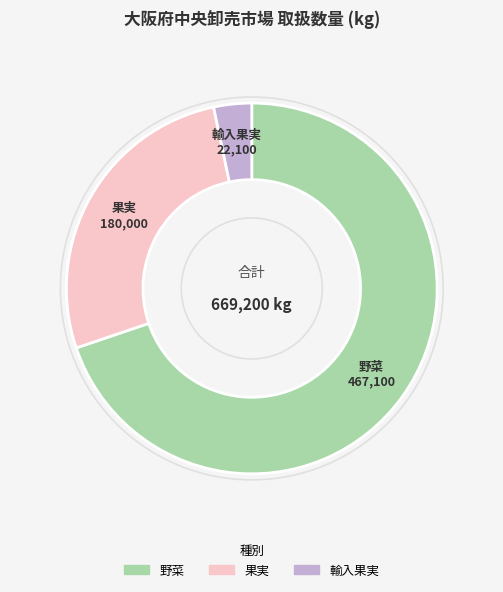

Is there a majority slice in this chart?

Yes